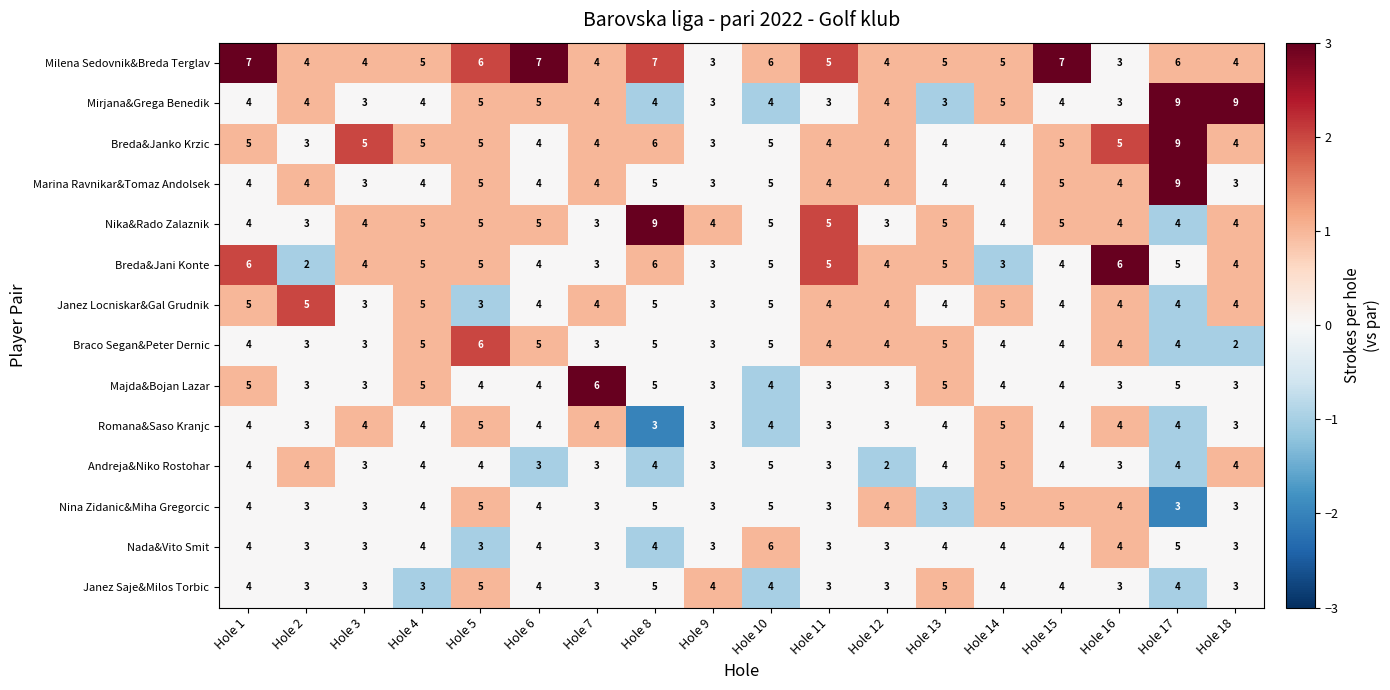

What is the maximum value shown in the chart?

9